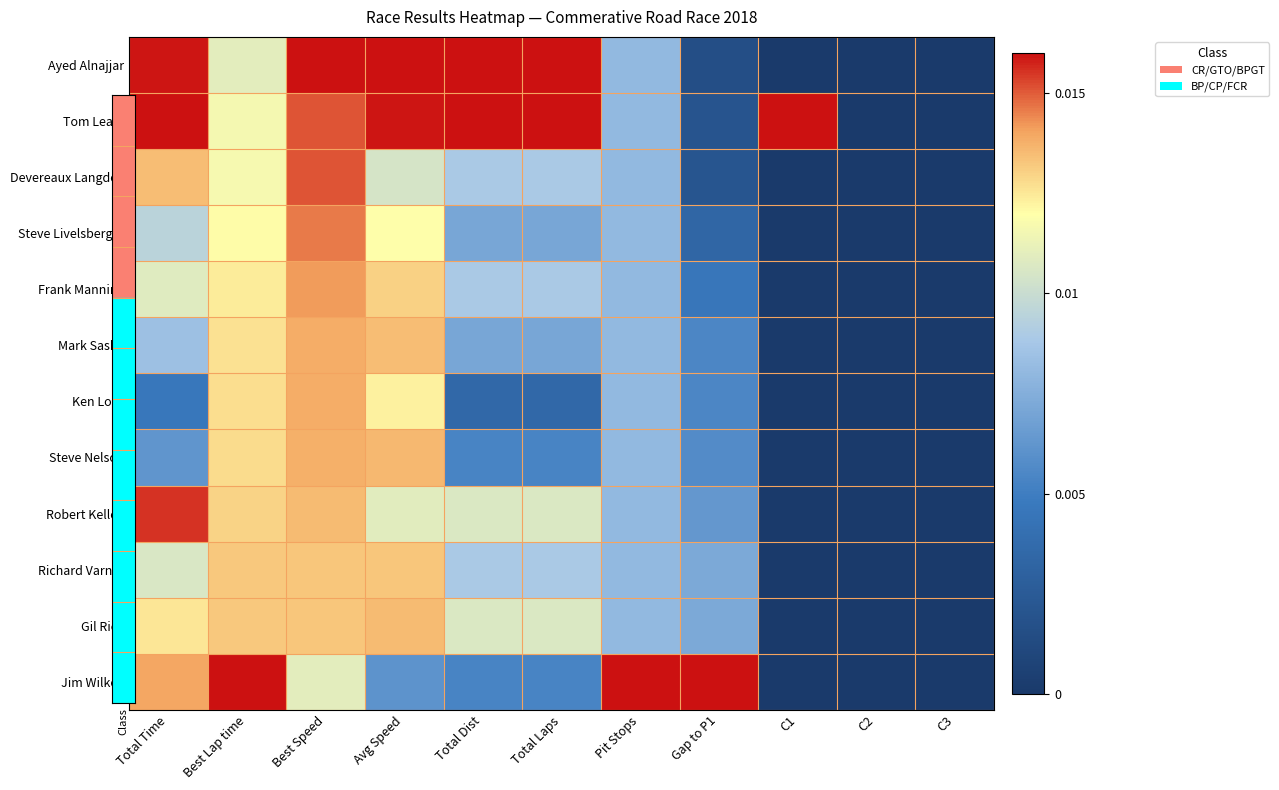

Which category has the highest value in the Tom Leary series?

Total Time